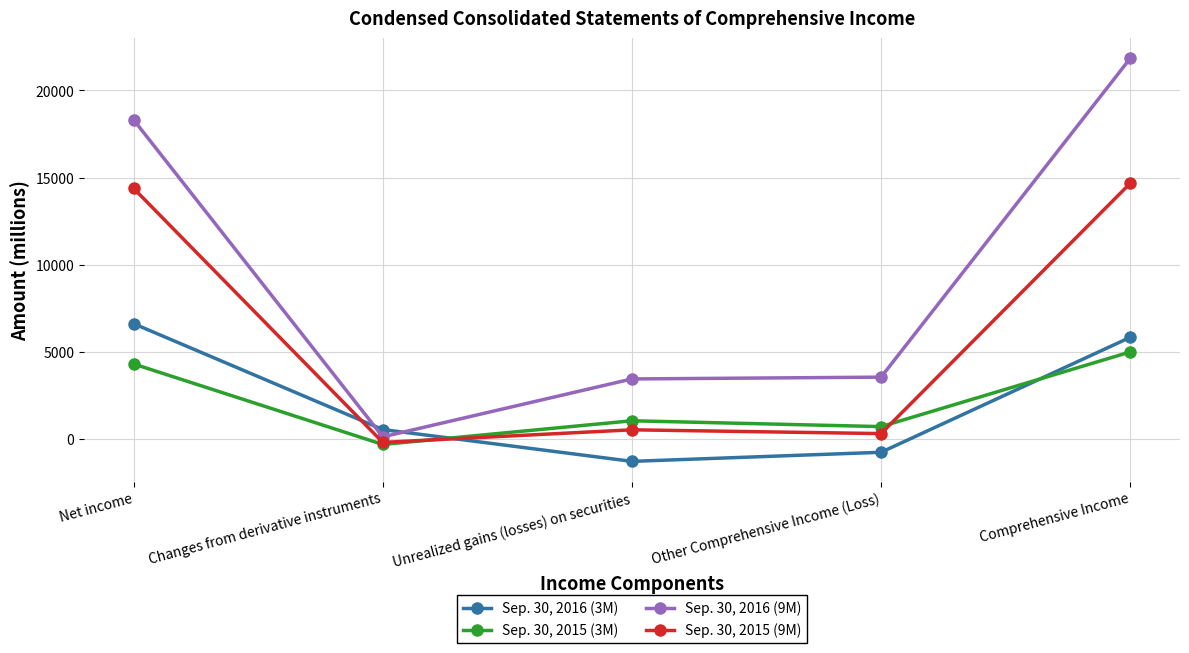

What is the sum of the Sep. 30, 2016 (9M) values at Changes from derivative instruments and Other Comprehensive Income (Loss)?

3635